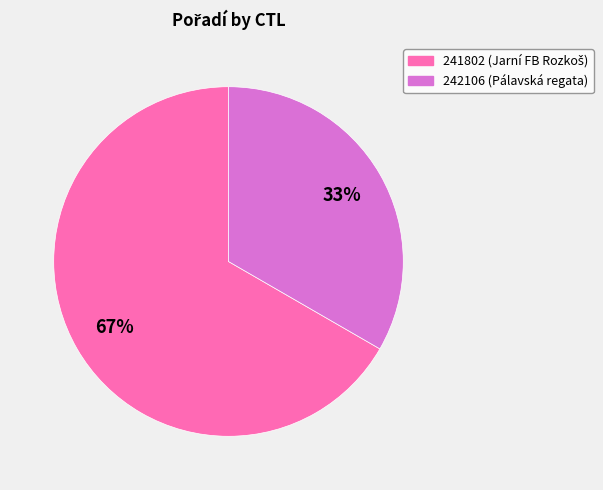

Is the sum of 242106 and 241802 greater than half?

Yes